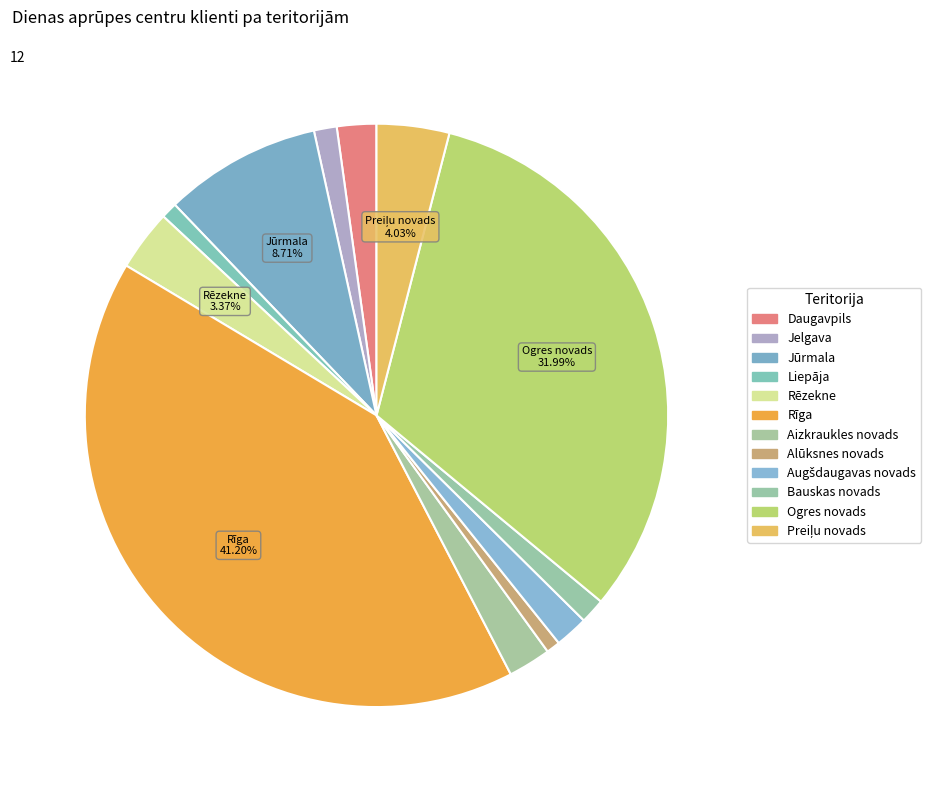

How many slices are in this pie chart?

12